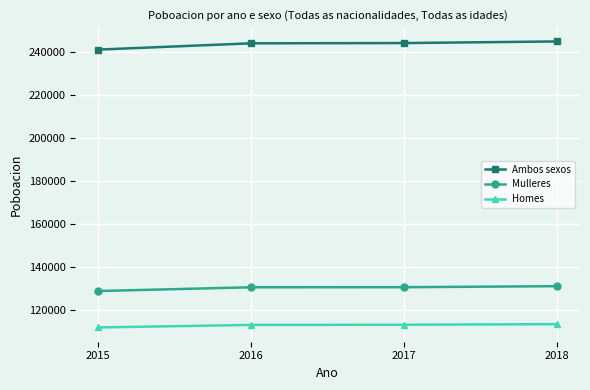

Which series has the widest spread of values?

Ambos sexos